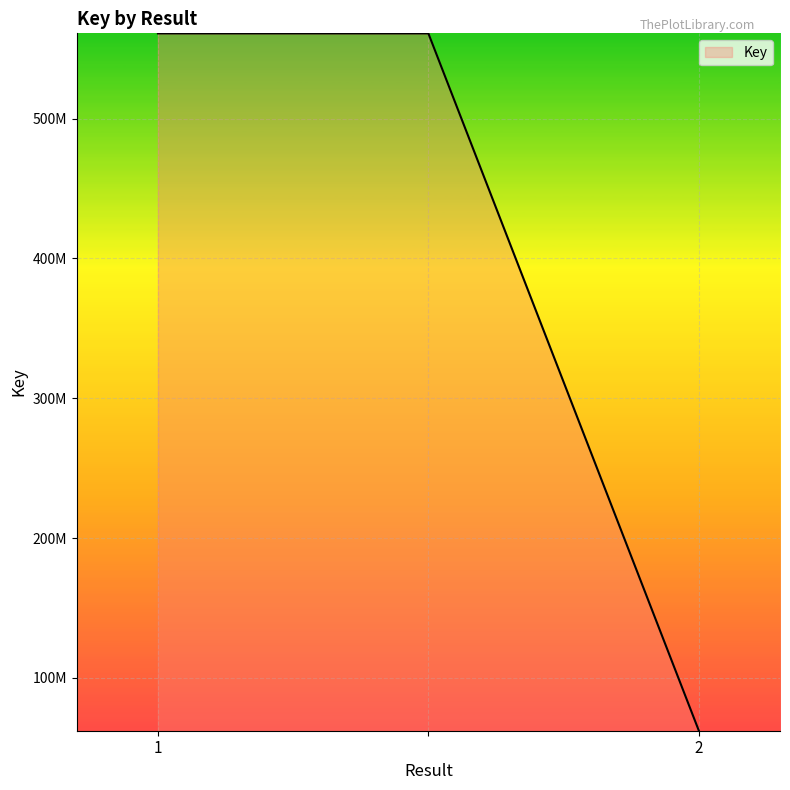

What is the value of the 1st point from the left?

560919796